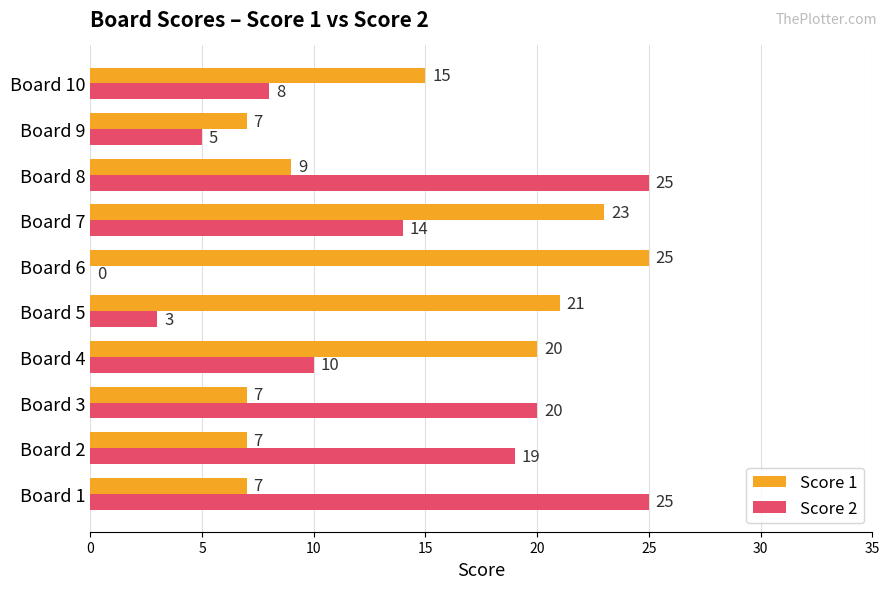

Where is Score 2 nearest to the value 12?

Board 4